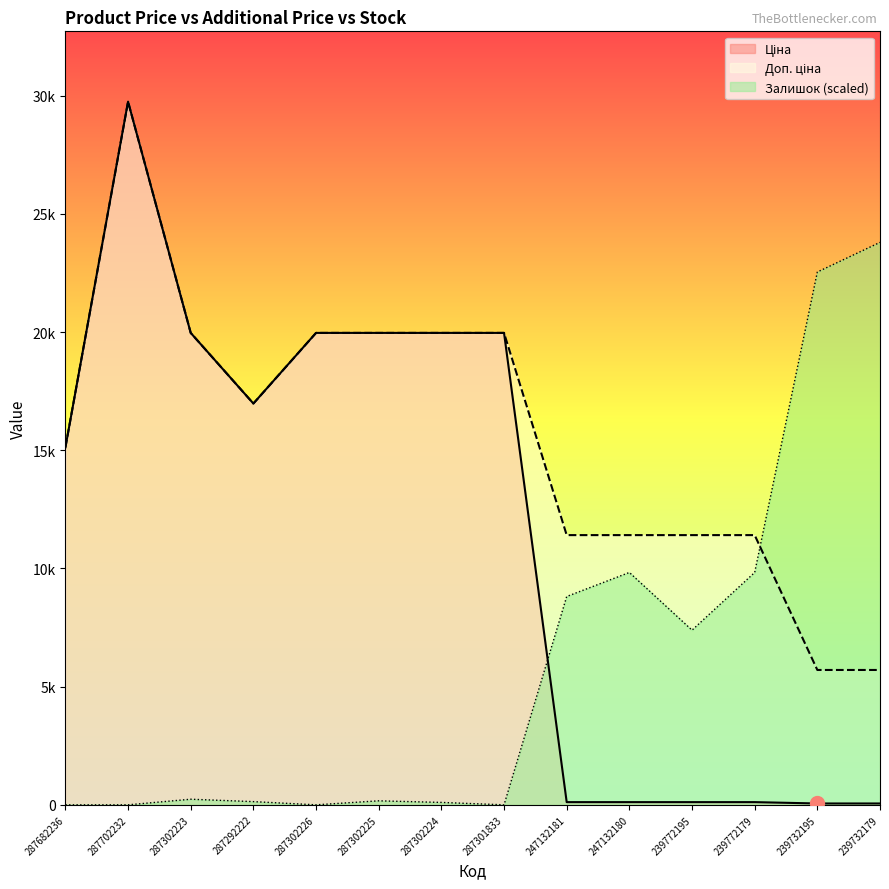

Is it true that Ціна equals 13893.2 at 287301833?

False